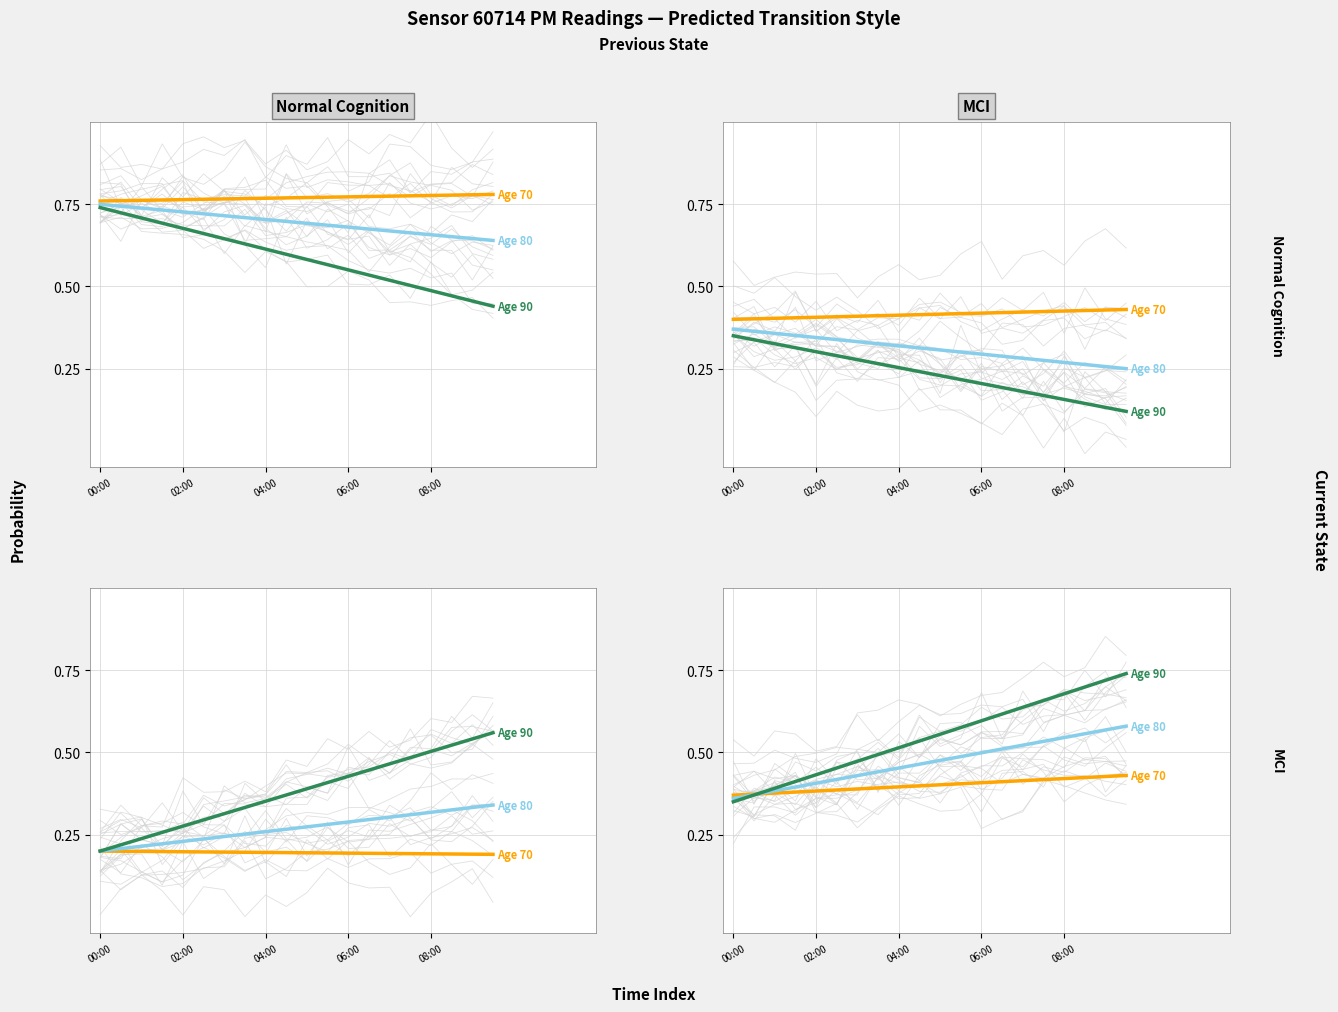

What is the lowest value of the Age 80 series?

0.4